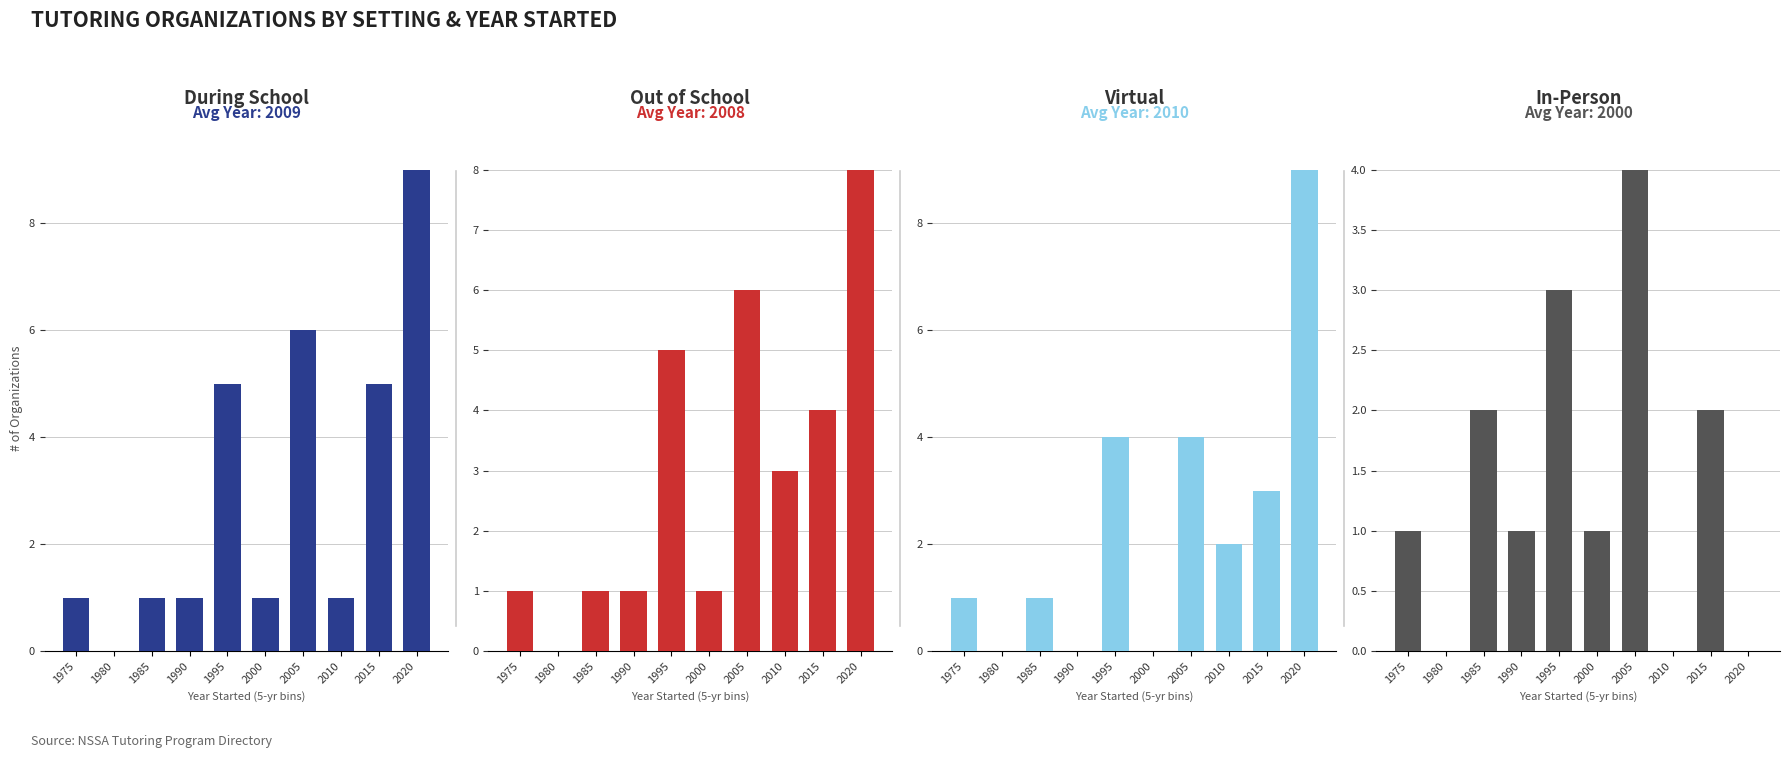

Are the bars grouped side by side (vs. stacked)?

Yes